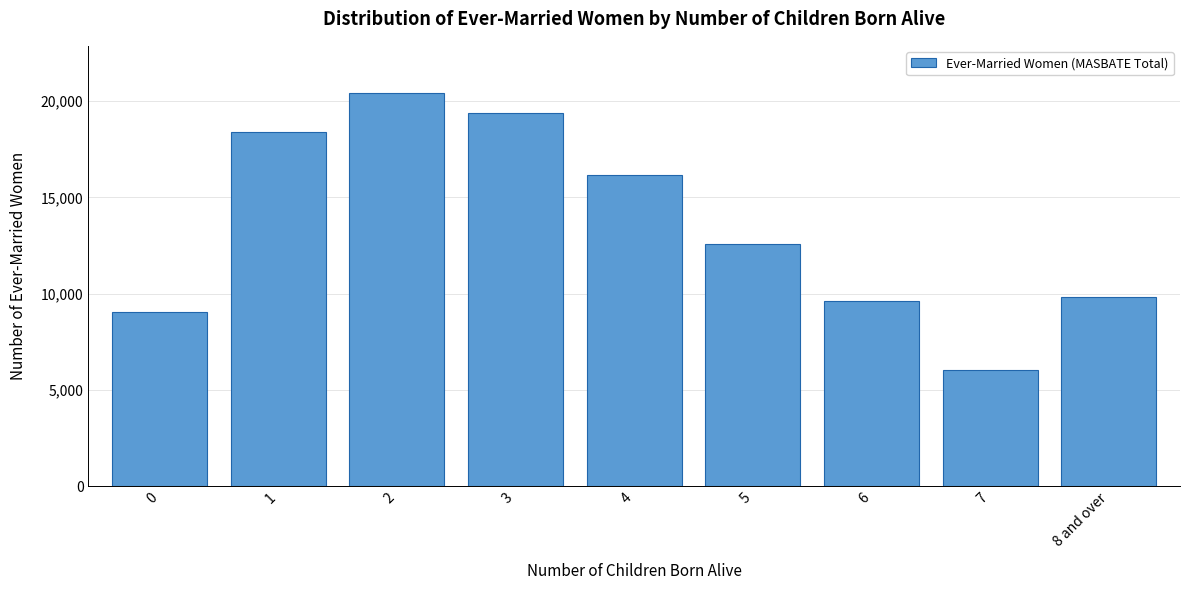

Reading left to right, transcribe all the data shown in this chart.

0=9036	1=18397	2=20424	3=19365	4=16188	5=12561	6=9650	7=6060	8 and over=9842